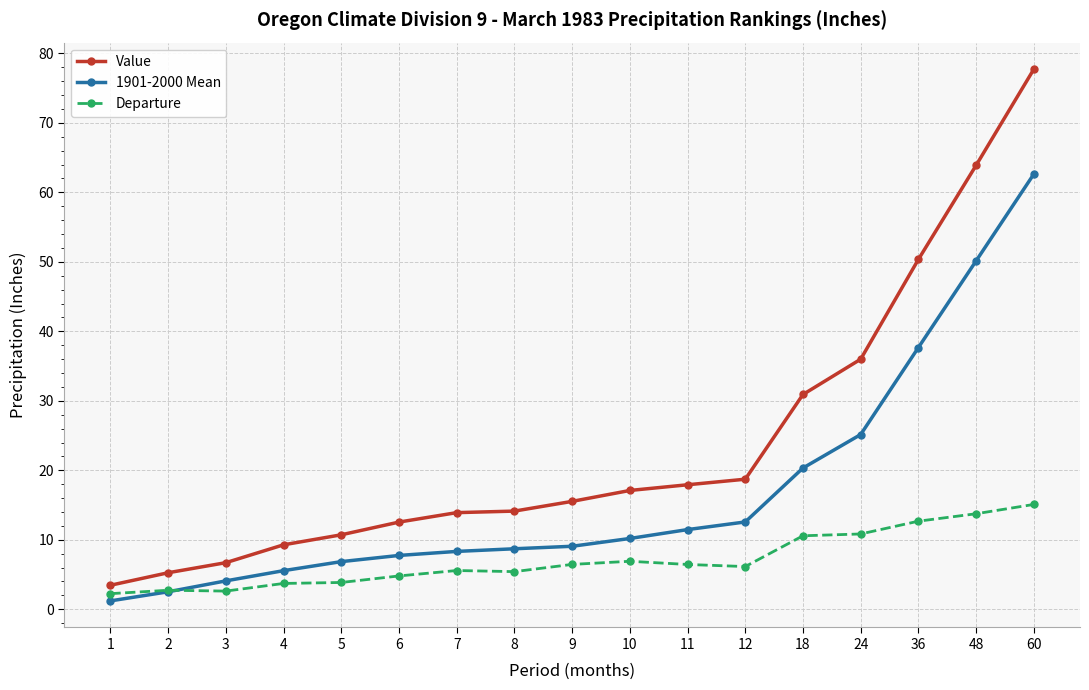

How many intersections are there between 1901-2000 Mean and Departure?

1